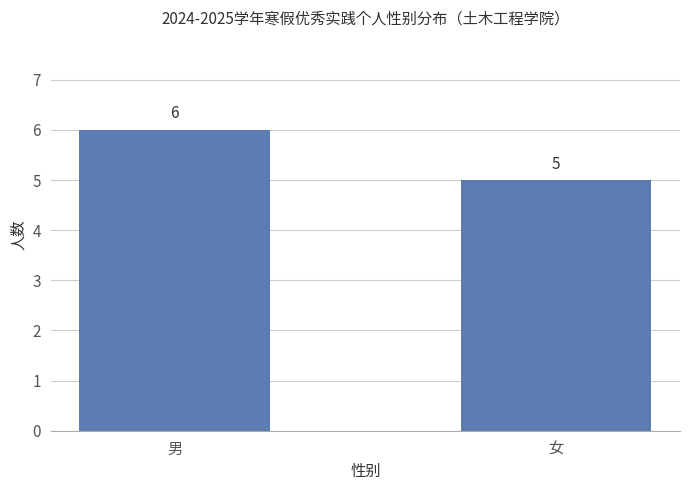

What is the label of the 1st bar from the right?

女